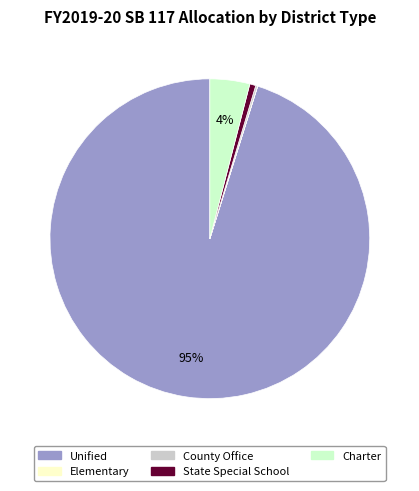

Does Unified represent more than half of the total?

Yes